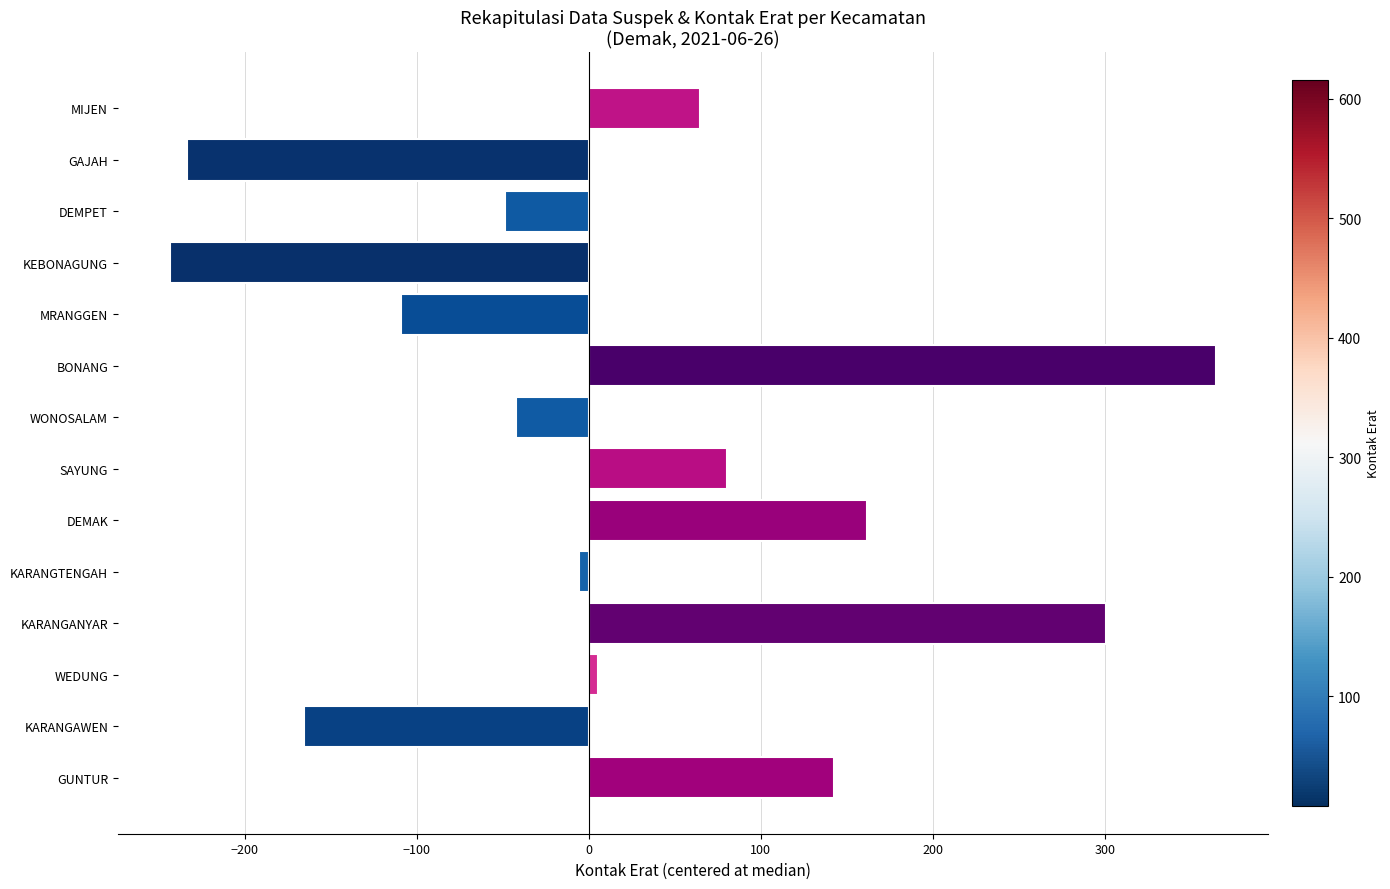

Between GAJAH and GUNTUR, which is larger?

GUNTUR